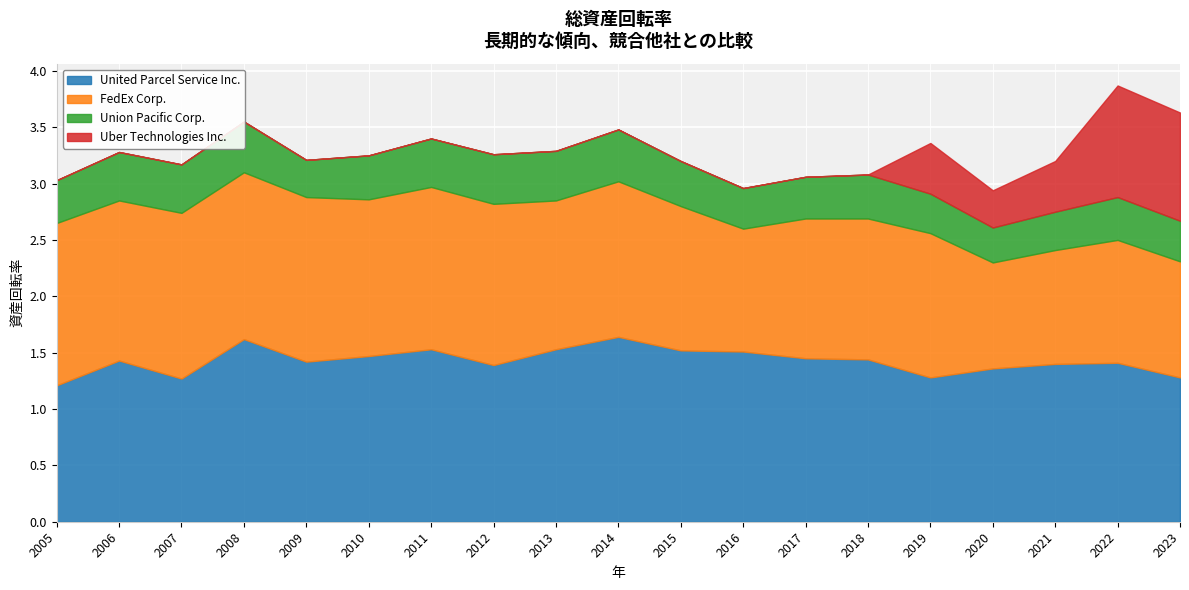

The United Parcel Service Inc. series shows 1.4 at 2012. True or false?

True